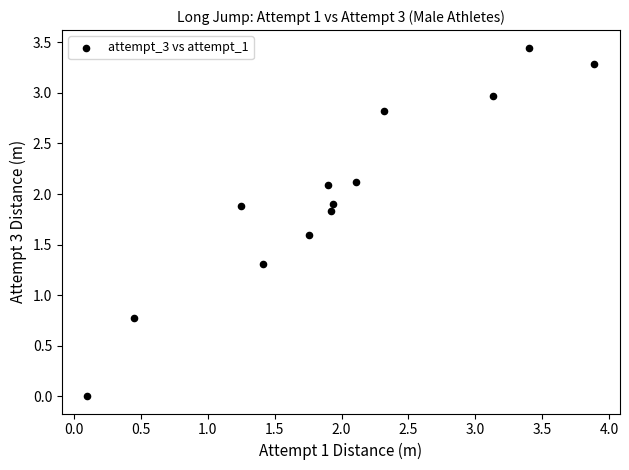

What Y value in the scatter plot is closest to 1?

0.8